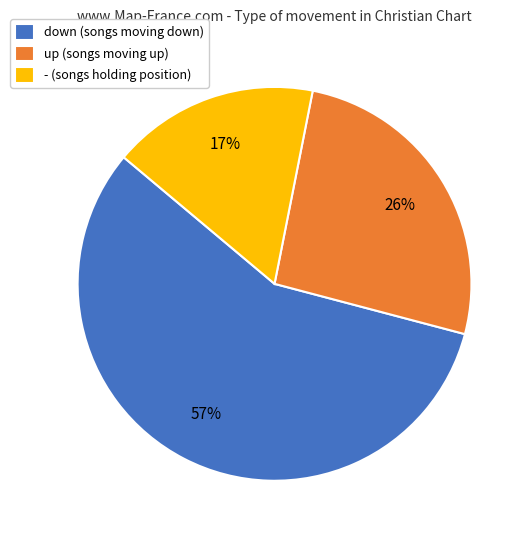

Do up (songs moving up) and - (songs holding position) together represent more than half of the pie?

No